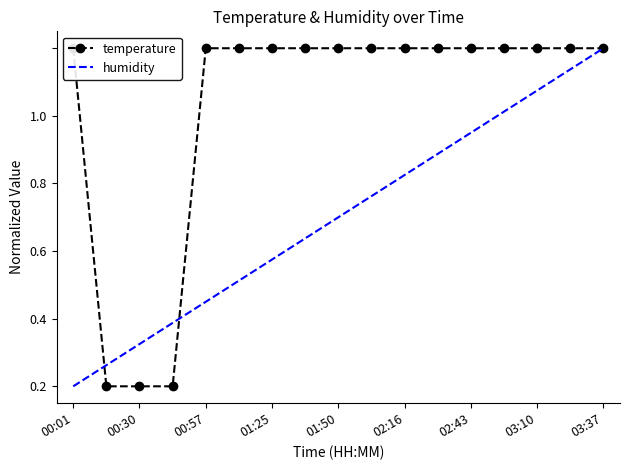

List the labels in order of value, smallest first.

00:16, 00:30, 00:43, 00:01, 00:57, 01:10, 01:25, 01:37, 01:50, 02:03, 02:16, 02:30, 02:43, 02:57, 03:10, 03:23, 03:37